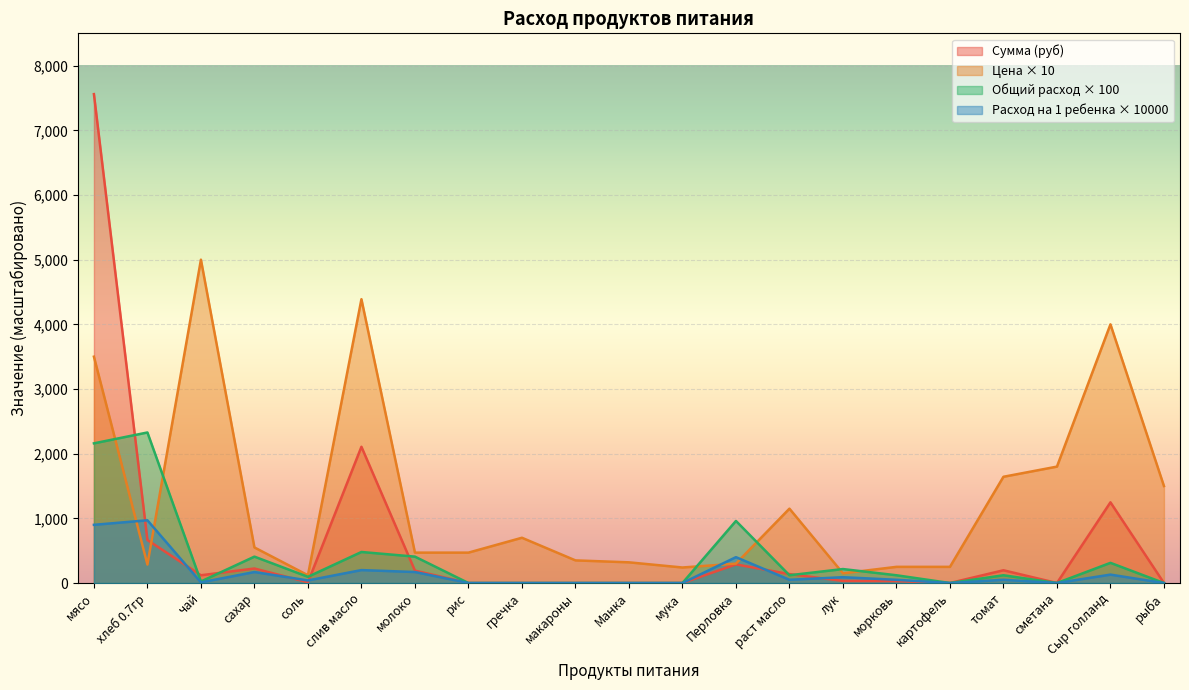

How many series are shown in this chart?

4